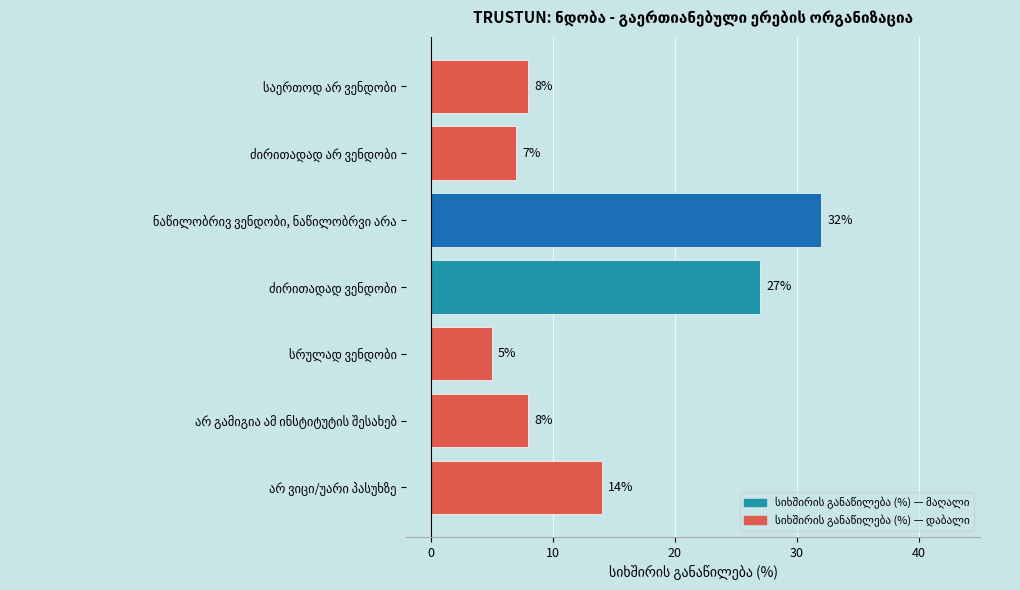

Reading top to bottom, transcribe all the data shown in this chart.

8	7	32	27	5	8	14